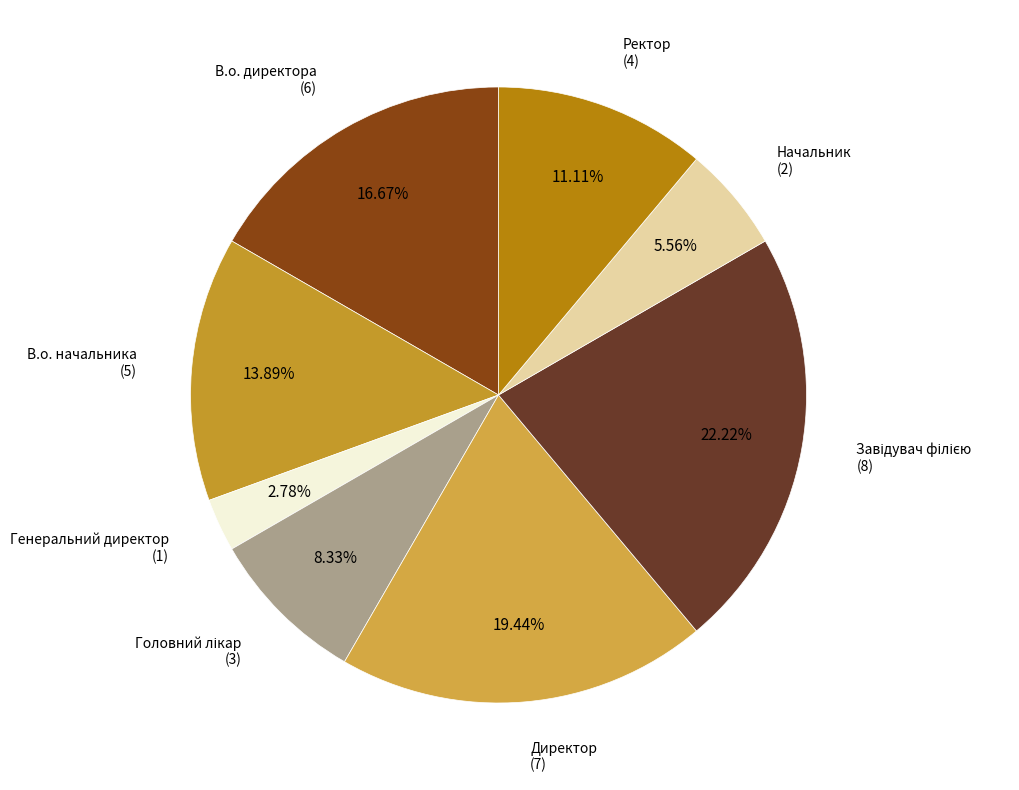

The Генеральний директор slice represents 3% of the pie. True or false?

True